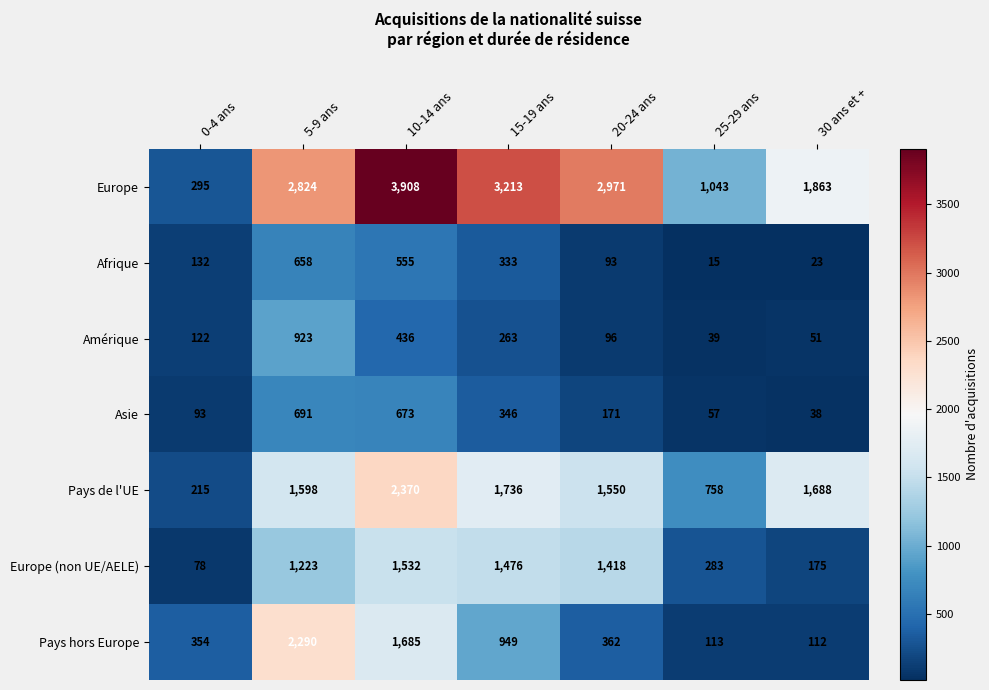

Is it true that Asie equals 510 at 15-19 ans?

False